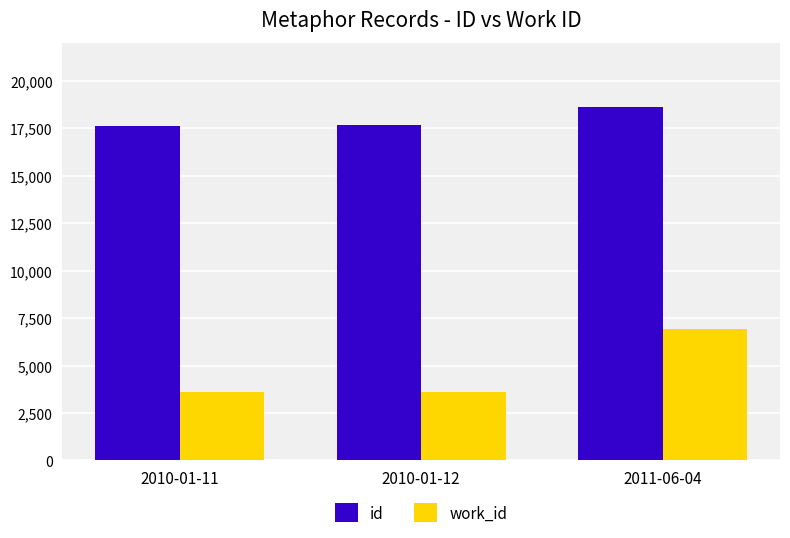

True or false: work_id has a value of 6918 at 2011-06-04.

True